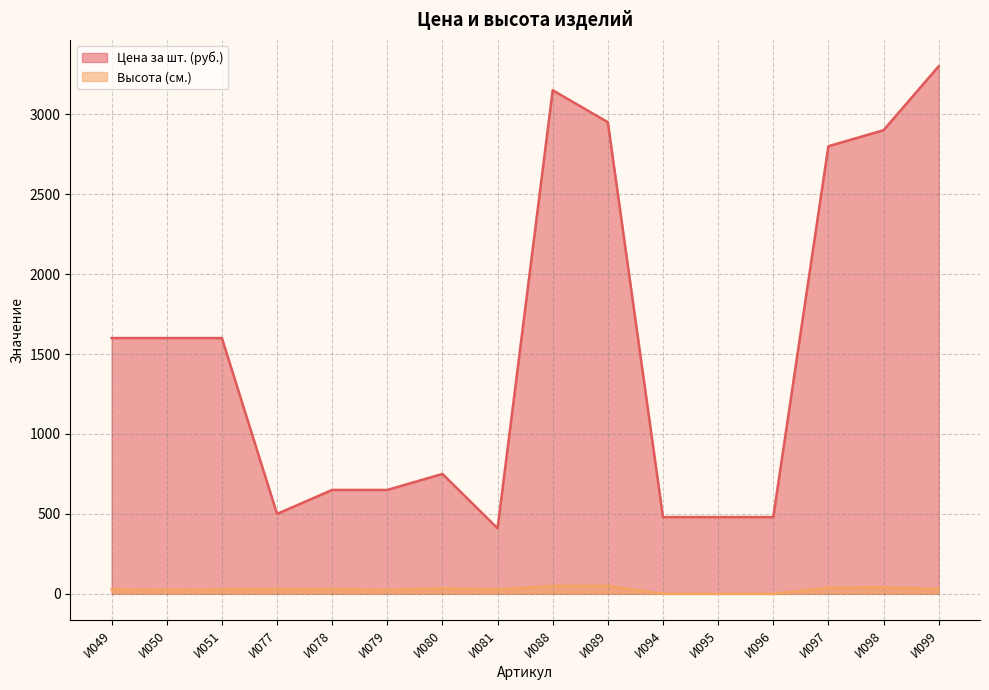

In Высота (см.), how many points are lower than both neighbors (excluding endpoints)?

3